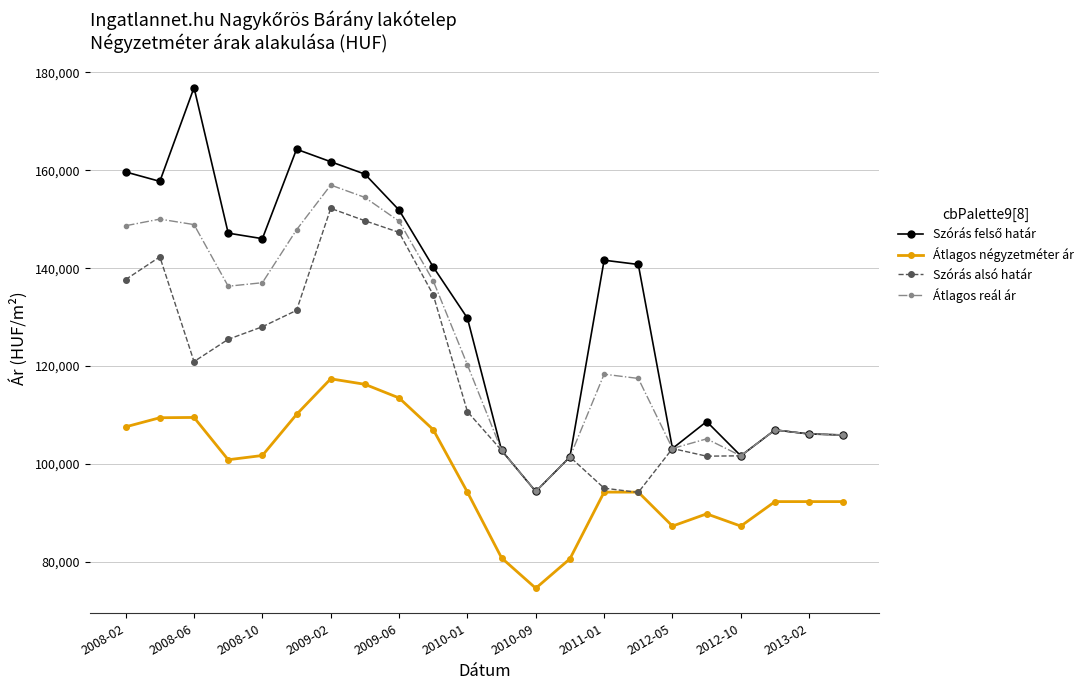

How many lines are shown in the chart?

4